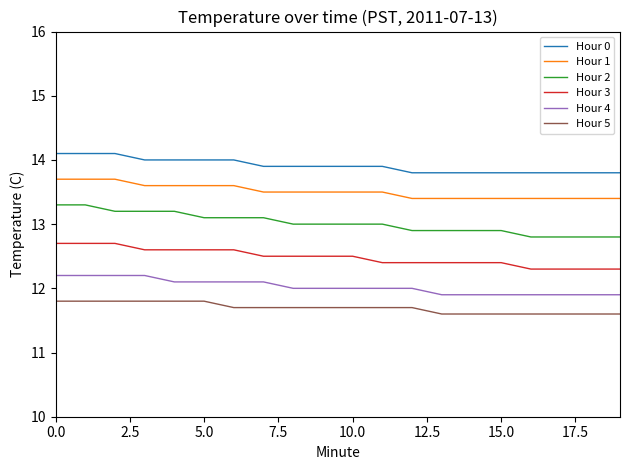

Which series has the largest range (max minus min)?

Hour 2